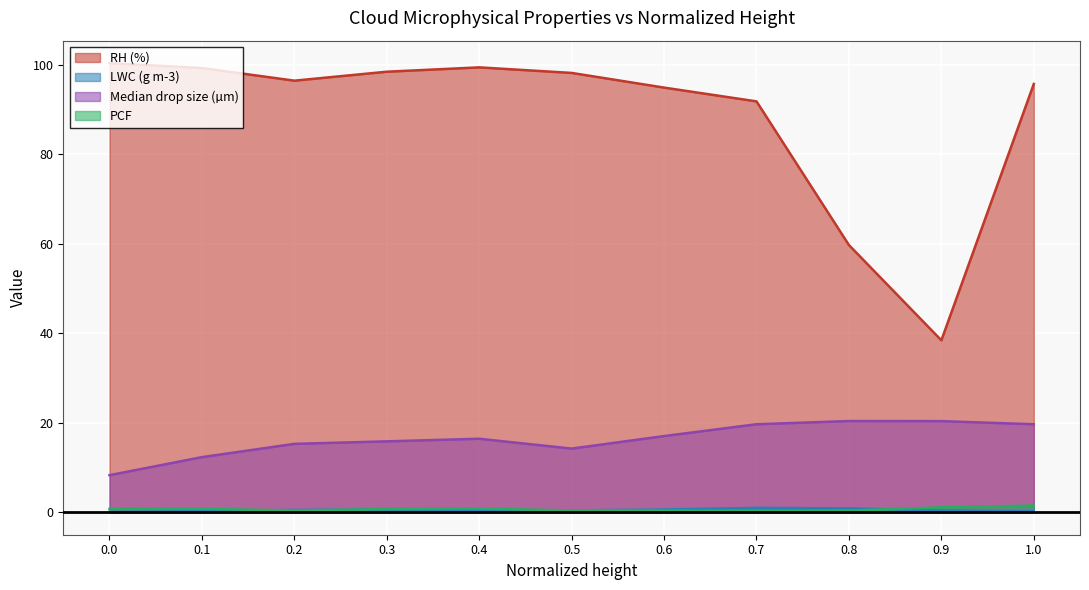

What is the difference between the maximum and minimum values in the LWC (g m-3) series?

0.9